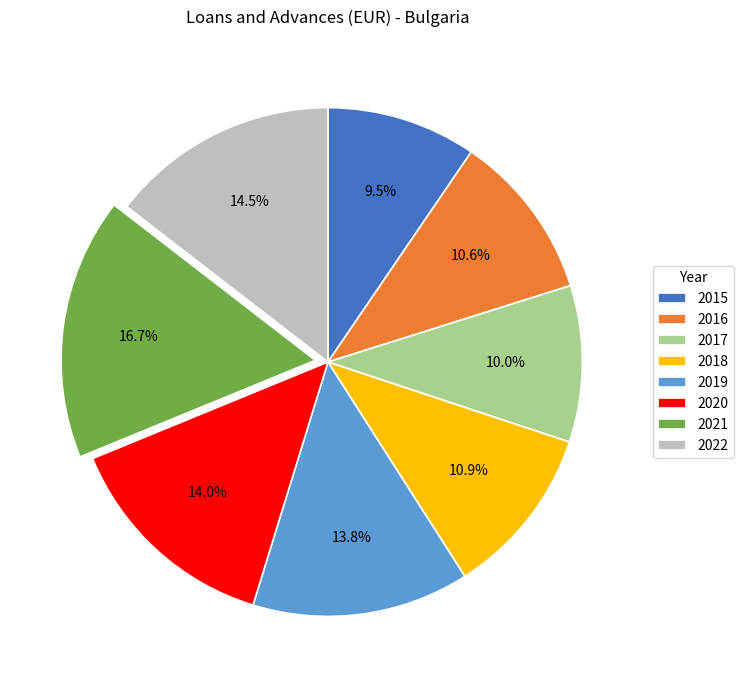

Which slice is the largest?

2021